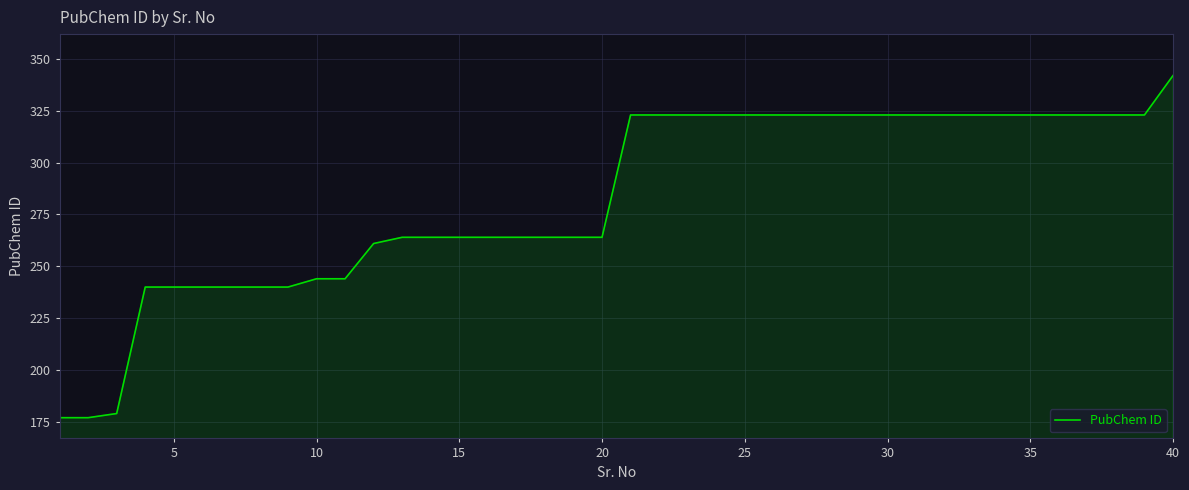

What is the maximum value shown in the chart?

342